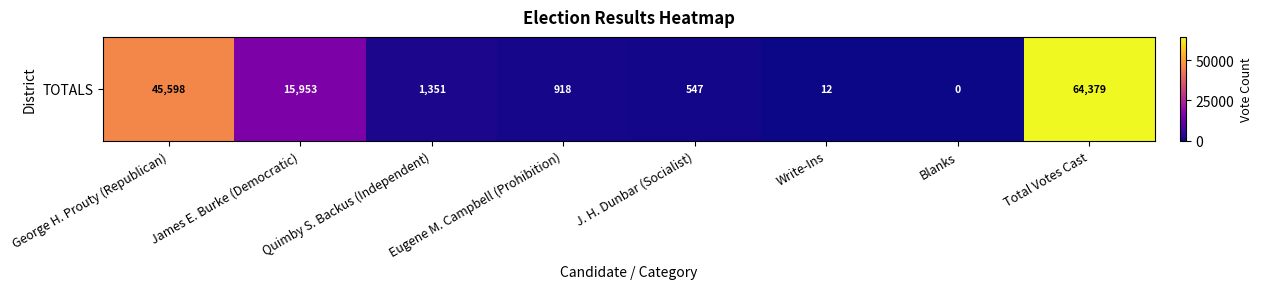

Reading left to right, list all the values displayed in this chart.

George H. Prouty (Republican)=45598	James E. Burke (Democratic)=15953	Quimby S. Backus (Independent)=1351	Eugene M. Campbell (Prohibition)=918	J. H. Dunbar (Socialist)=547	Write-Ins=12	Blanks=0	Total Votes Cast=64379